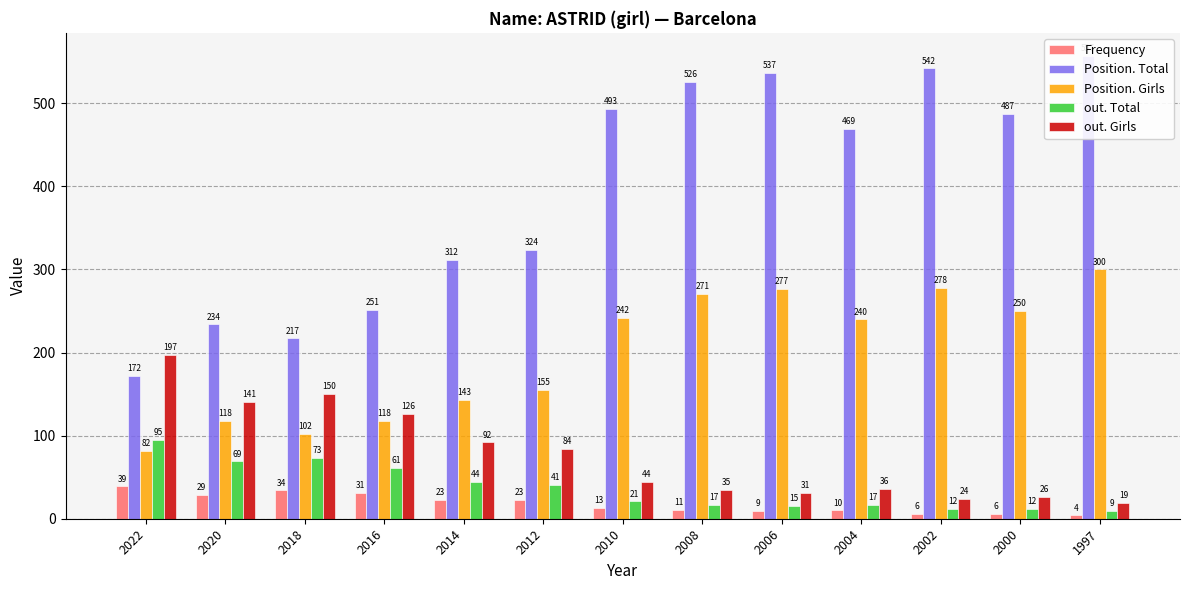

How many groups of bars are there?

13